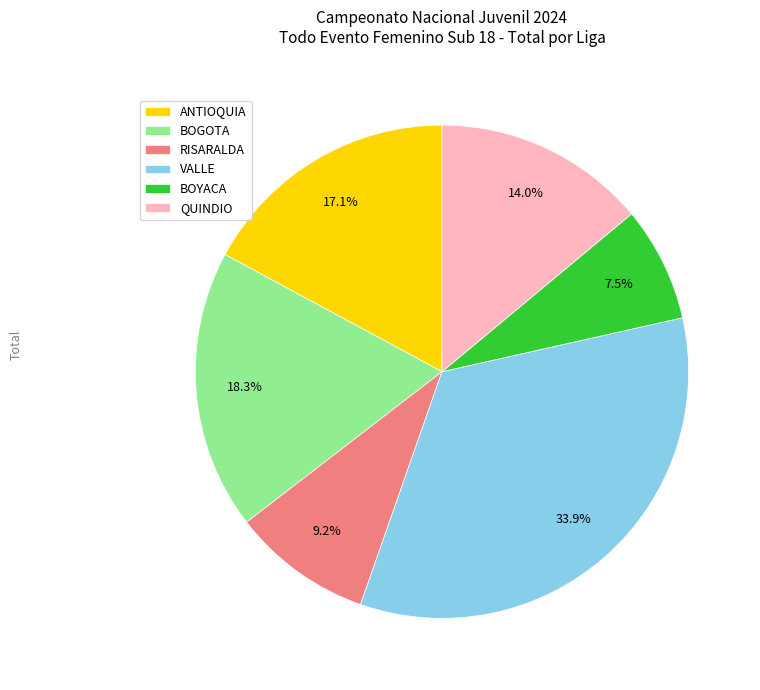

How much of the chart is everything except BOGOTA?

81.7%